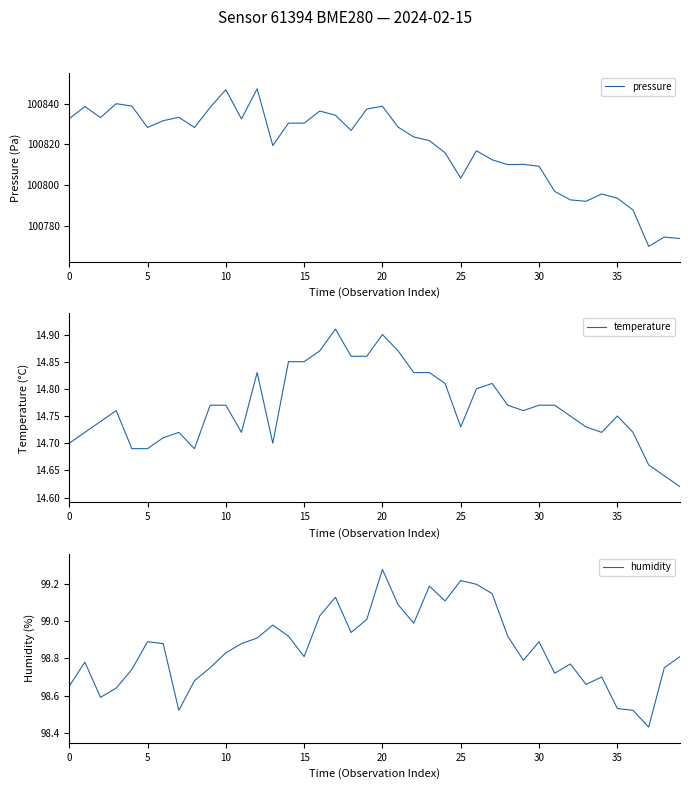

What is the approximate value of temperature at 26?

14.8